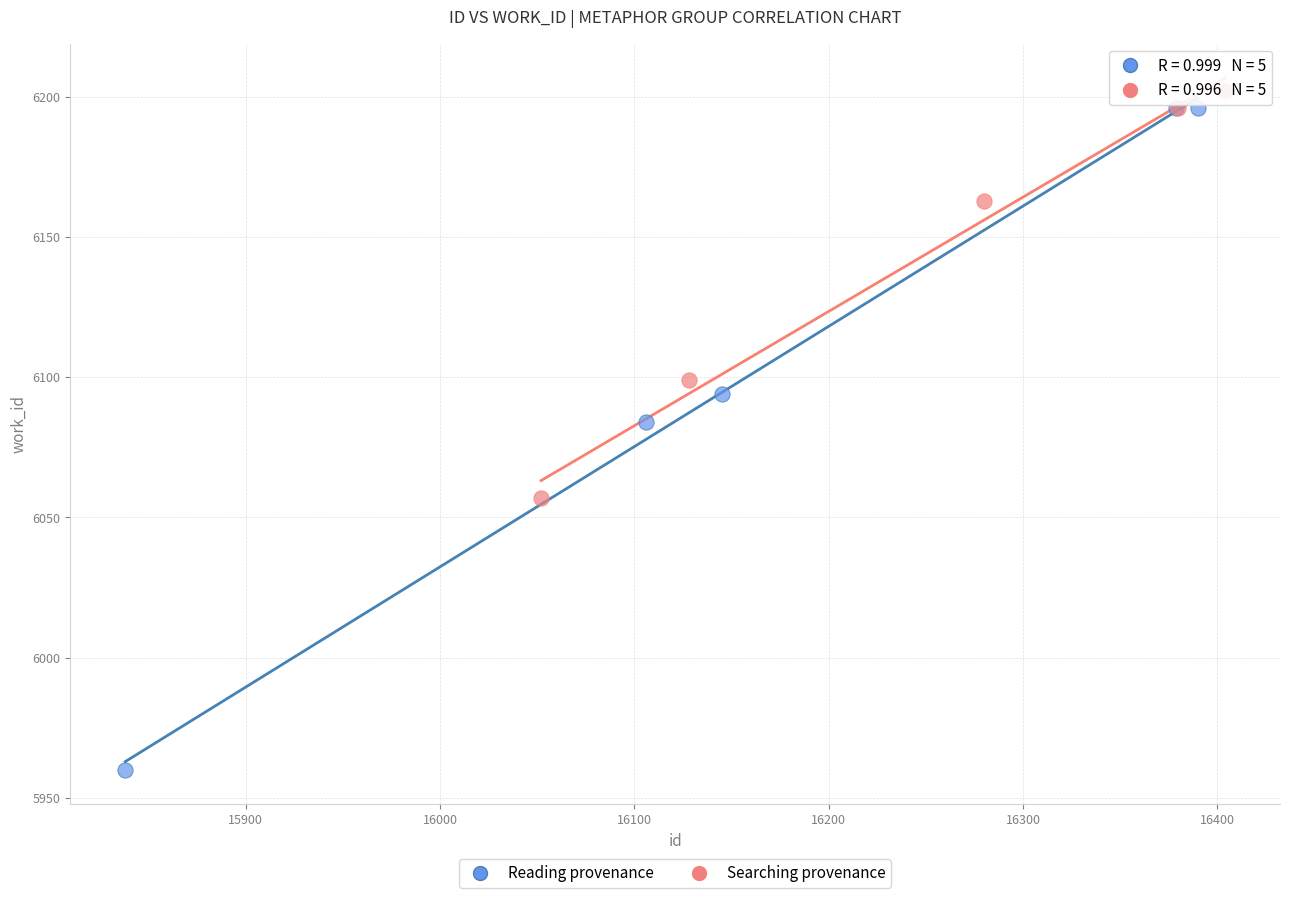

Which series contains the lowest Y value?

Reading provenance